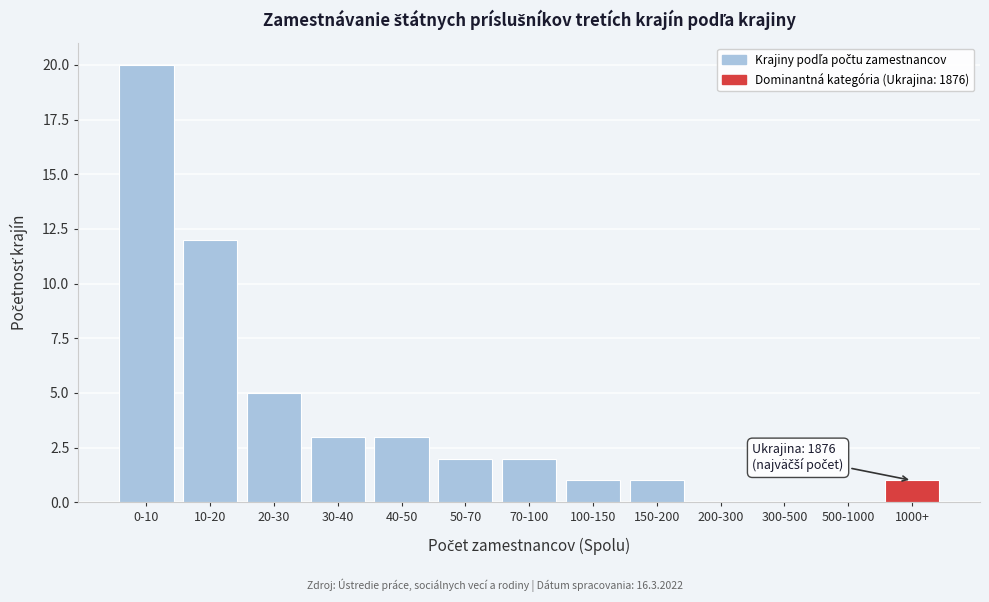

Reading left to right, what are all the values shown in this chart?

0-10=20	10-20=12	20-30=5	30-40=3	40-50=3	50-70=2	70-100=2	100-150=1	150-200=1	200-300=0	300-500=0	500-1000=0	1000+=1